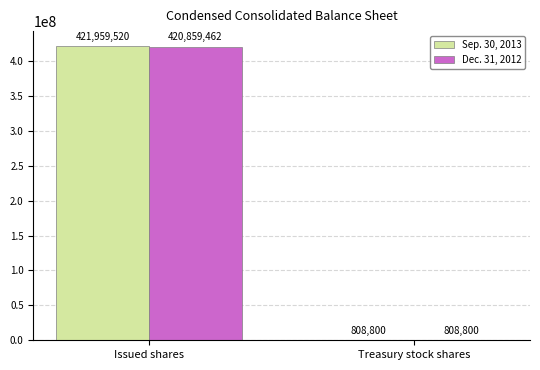

Which category has the highest value across all series?

Issued shares